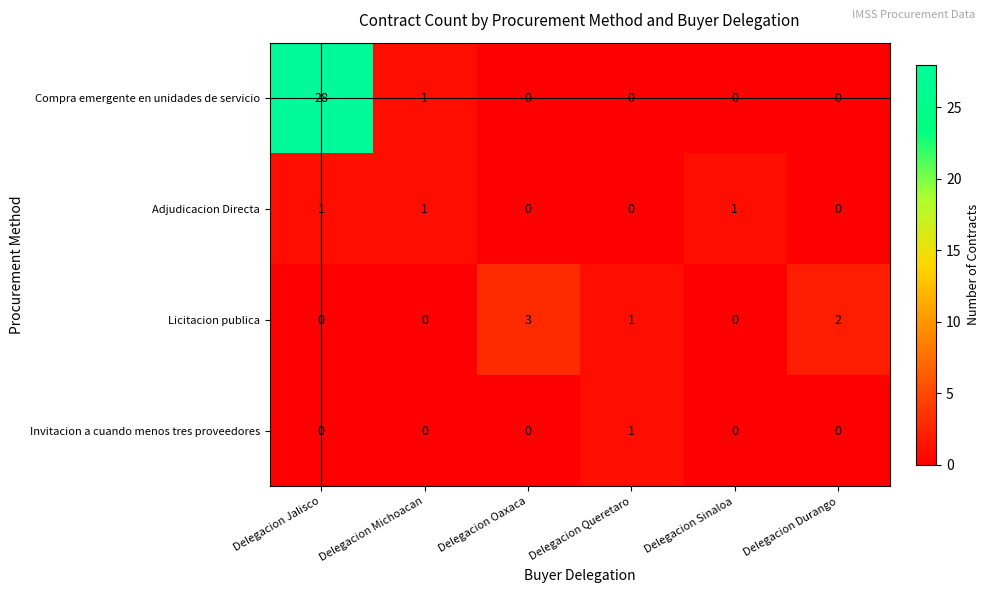

The Licitacion publica series shows 2 at Delegacion Durango. True or false?

True